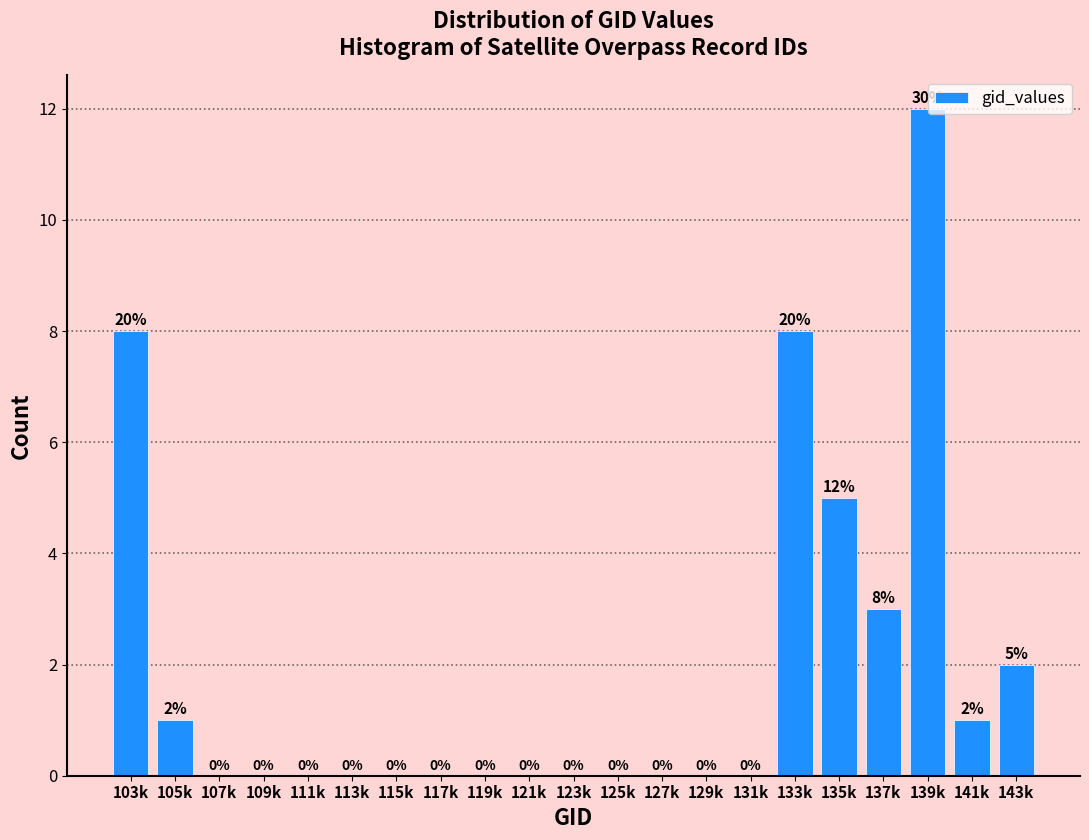

Reading left to right, list all the values displayed in this chart.

103k=8	105k=1	107k=0	109k=0	111k=0	113k=0	115k=0	117k=0	119k=0	121k=0	123k=0	125k=0	127k=0	129k=0	131k=0	133k=8	135k=5	137k=3	139k=12	141k=1	143k=2